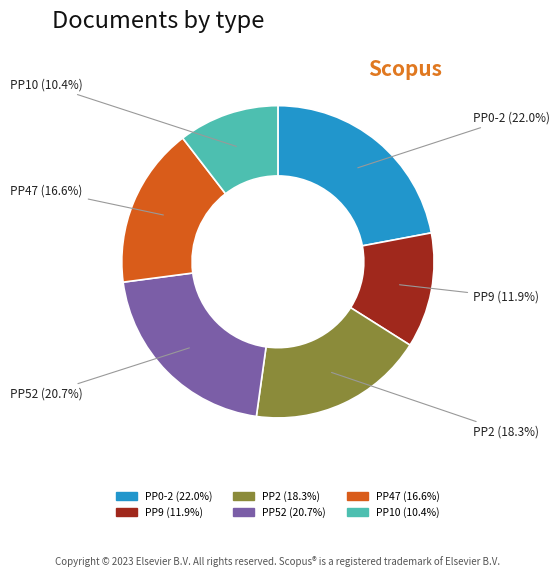

To the nearest percent, what percentage of the pie is PP9?

12%